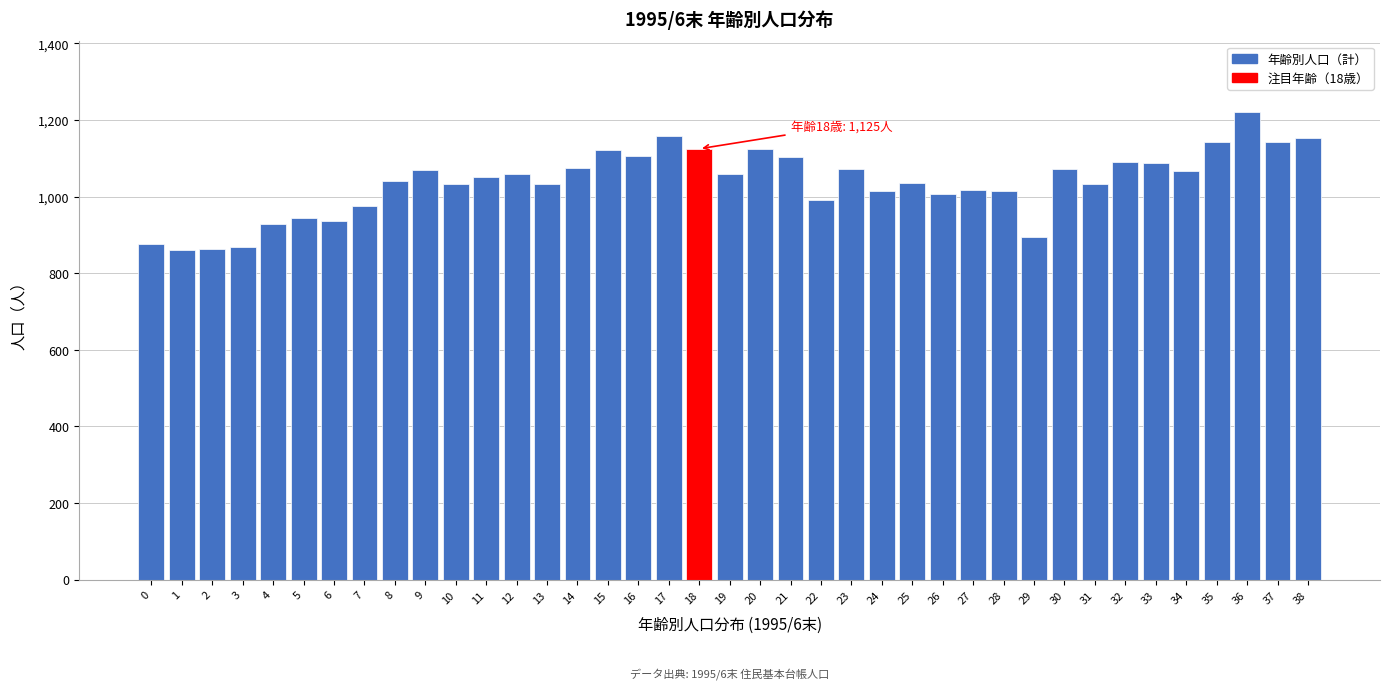

The value at 2 is 373. True or false?

False